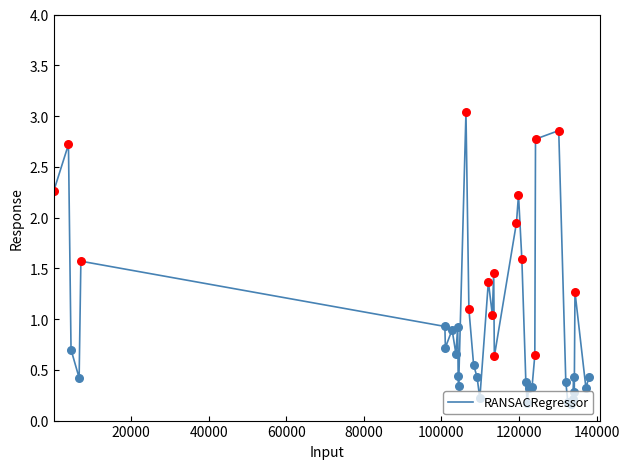

What is the maximum value shown in the chart?

3.0